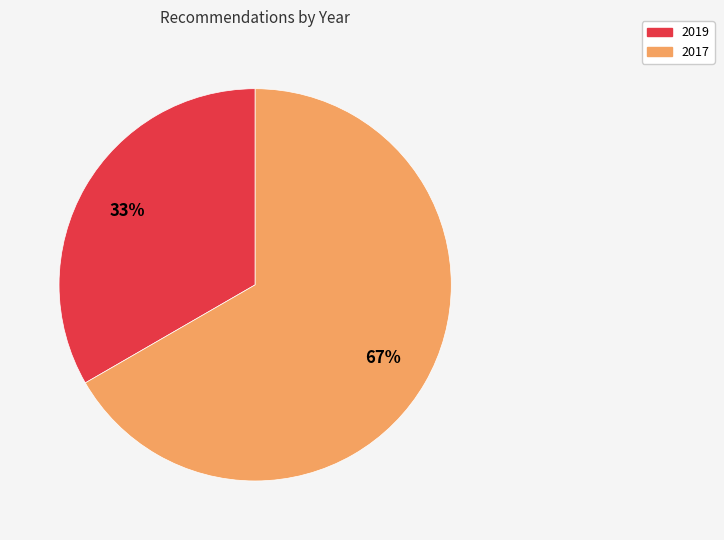

What is the largest slice in the pie chart?

2017